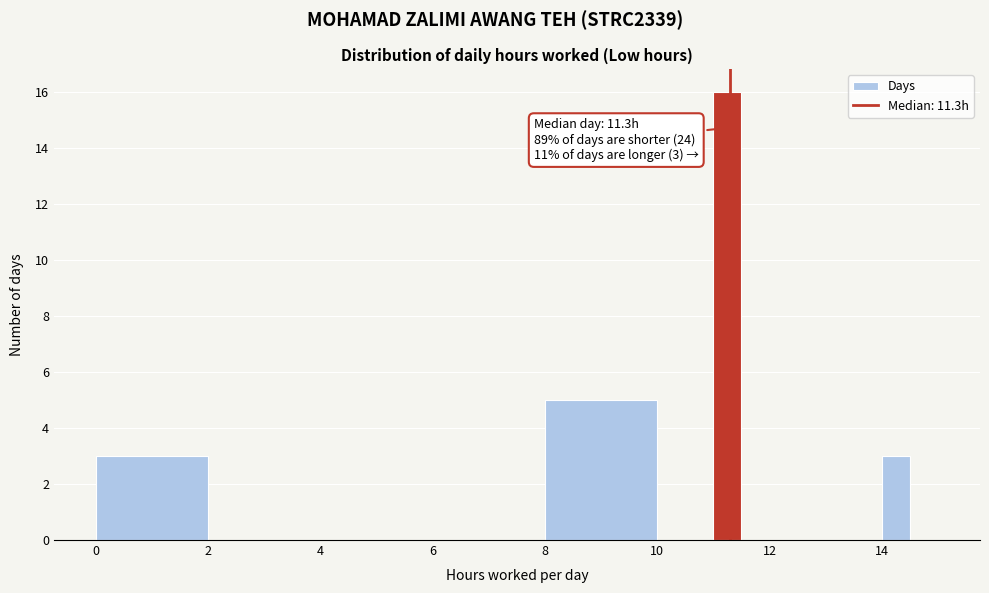

Around what value on the x-axis is the tallest bar? Give the approximate position of its centre, as read against the axis.

11.2